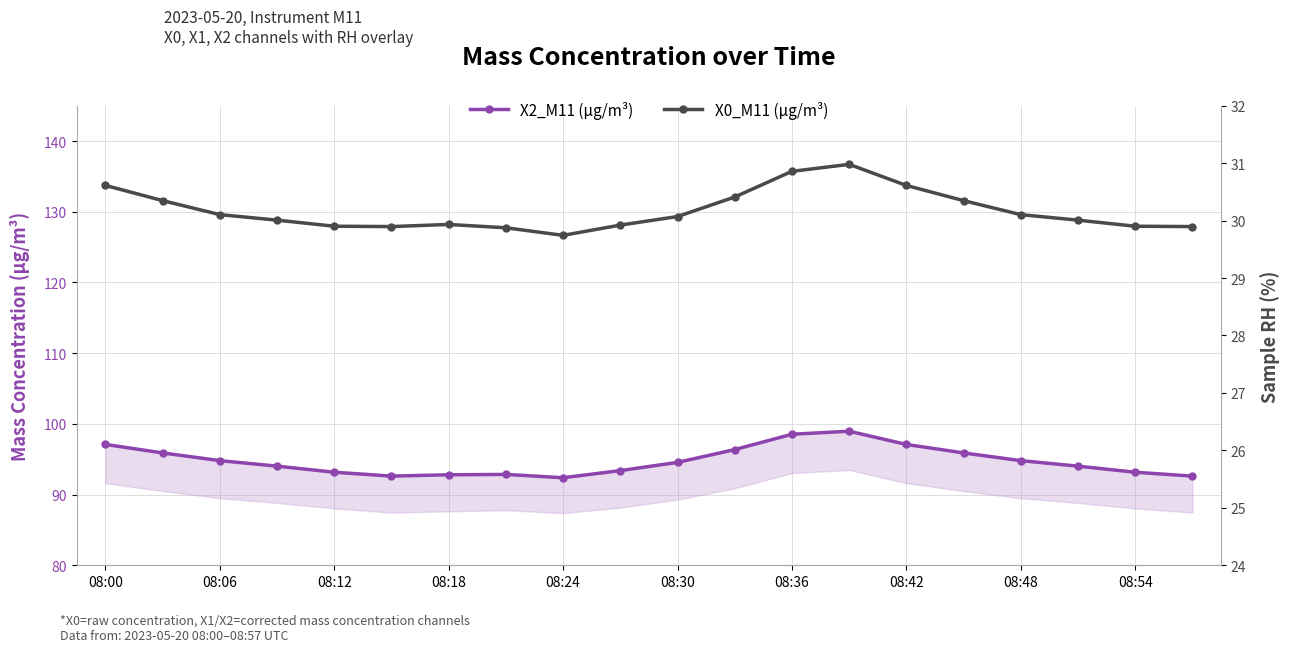

What is the minimum value shown in the chart?

26.4